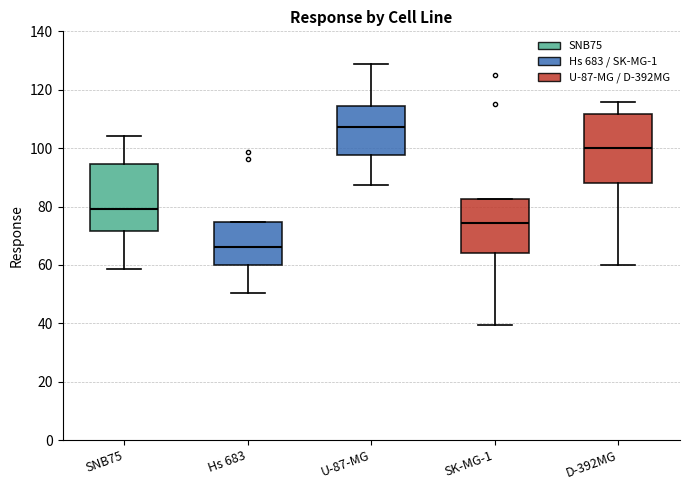

Reading left to right, read every box against the y-axis: the position of its median line, the range the box covers, and the ends of its whiskers. The values are not printed on the chart, so give them approximately, as read against the axis.

SNB75: median 80, box 72 to 94, whiskers 58 to 104
Hs 683: median 66, box 60 to 74, whiskers 50 to 74
U-87-MG: median 108, box 98 to 114, whiskers 88 to 128
SK-MG-1: median 74, box 64 to 82, whiskers 40 to 82
D-392MG: median 100, box 88 to 112, whiskers 60 to 116